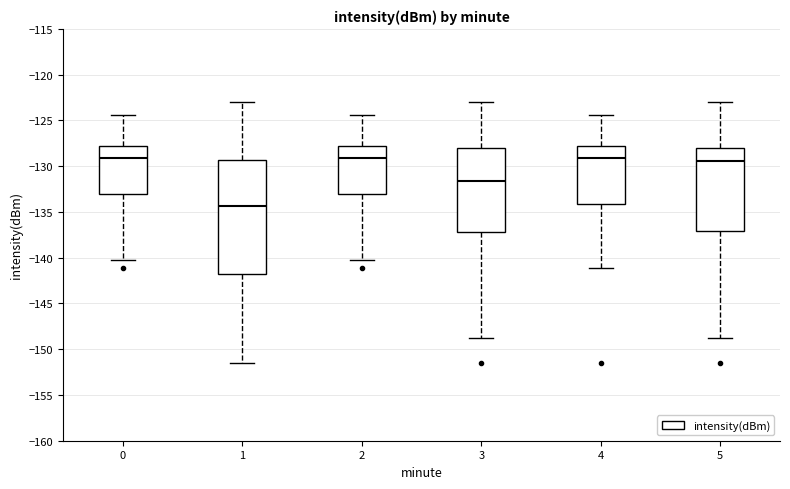

Reading left to right, read every box against the y-axis: the position of its median line, the range the box covers, and the ends of its whiskers. The values are not printed on the chart, so give them approximately, as read against the axis.

0: median -129.0, box -133.0 to -128.0, whiskers -140.0 to -124.5
1: median -134.5, box -142.0 to -129.5, whiskers -151.5 to -123.0
2: median -129.0, box -133.0 to -128.0, whiskers -140.0 to -124.5
3: median -131.5, box -137.0 to -128.0, whiskers -149.0 to -123.0
4: median -129.0, box -134.0 to -128.0, whiskers -141.0 to -124.5
5: median -129.5, box -137.0 to -128.0, whiskers -149.0 to -123.0